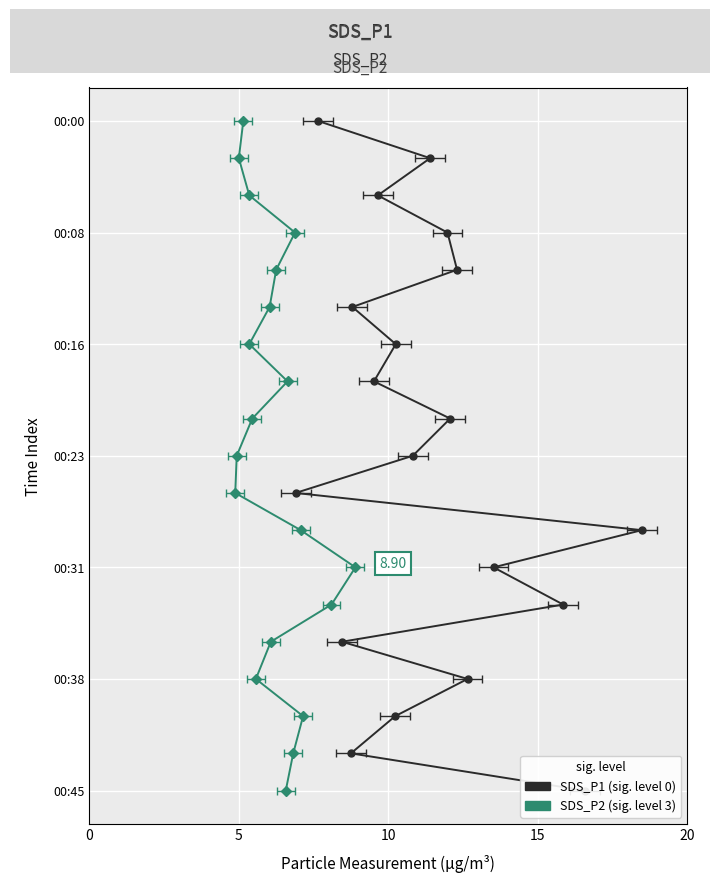

Is the value of SDS_P1 at 11 greater than the value of SDS_P2 at 15?

Yes